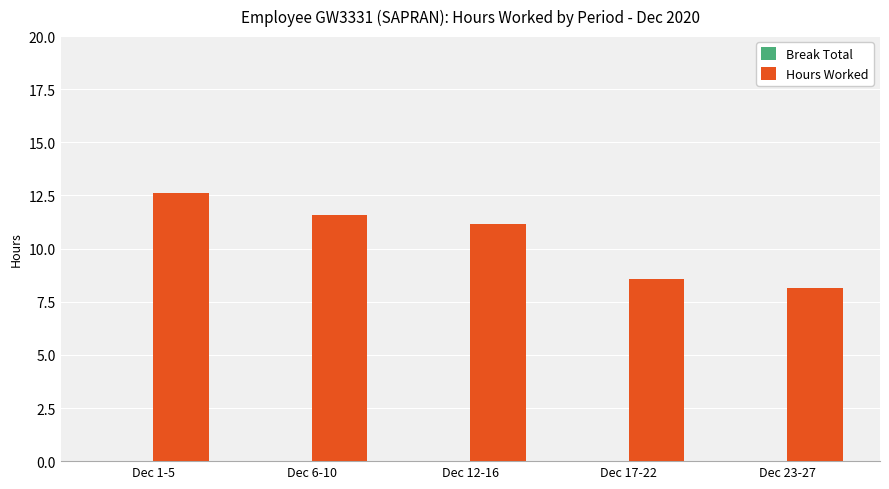

List the labels in order of value, largest first.

Dec 1-5, Dec 6-10, Dec 12-16, Dec 17-22, Dec 23-27